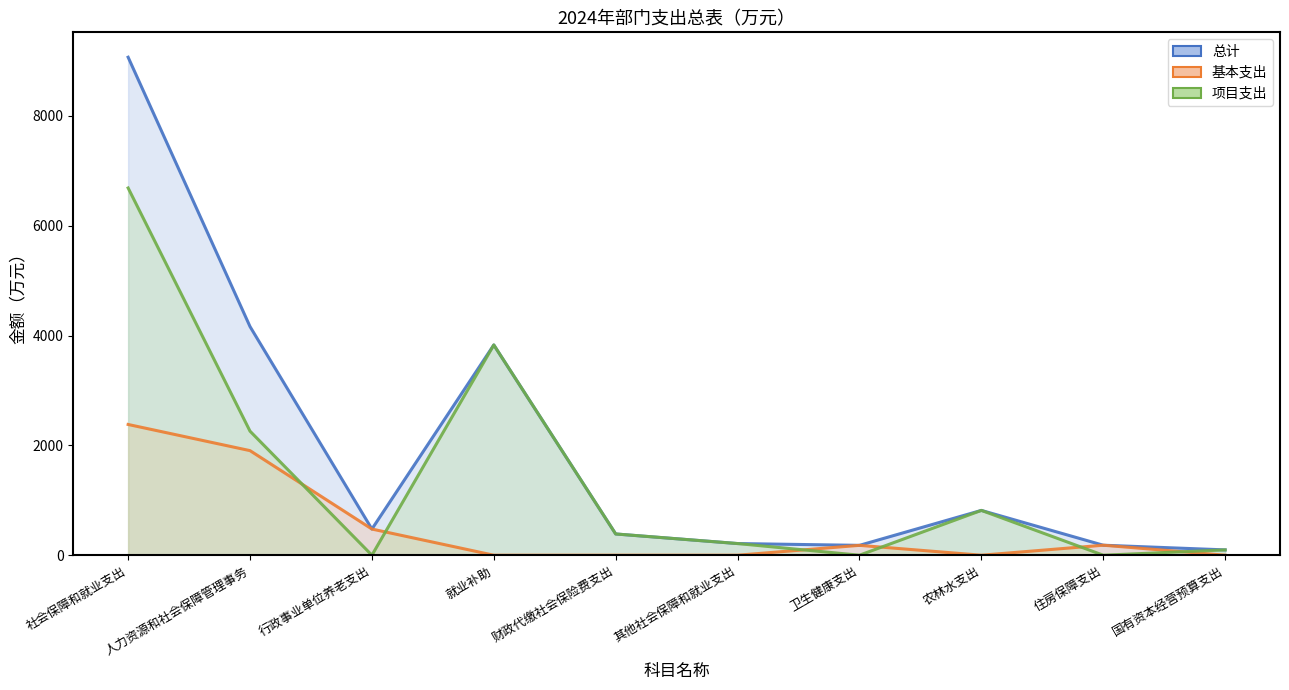

Rank the categories by 项目支出 value from lowest to highest.

行政事业单位养老支出, 卫生健康支出, 住房保障支出, 国有资本经营预算支出, 其他社会保障和就业支出, 财政代缴社会保险费支出, 农林水支出, 人力资源和社会保障管理事务, 就业补助, 社会保障和就业支出